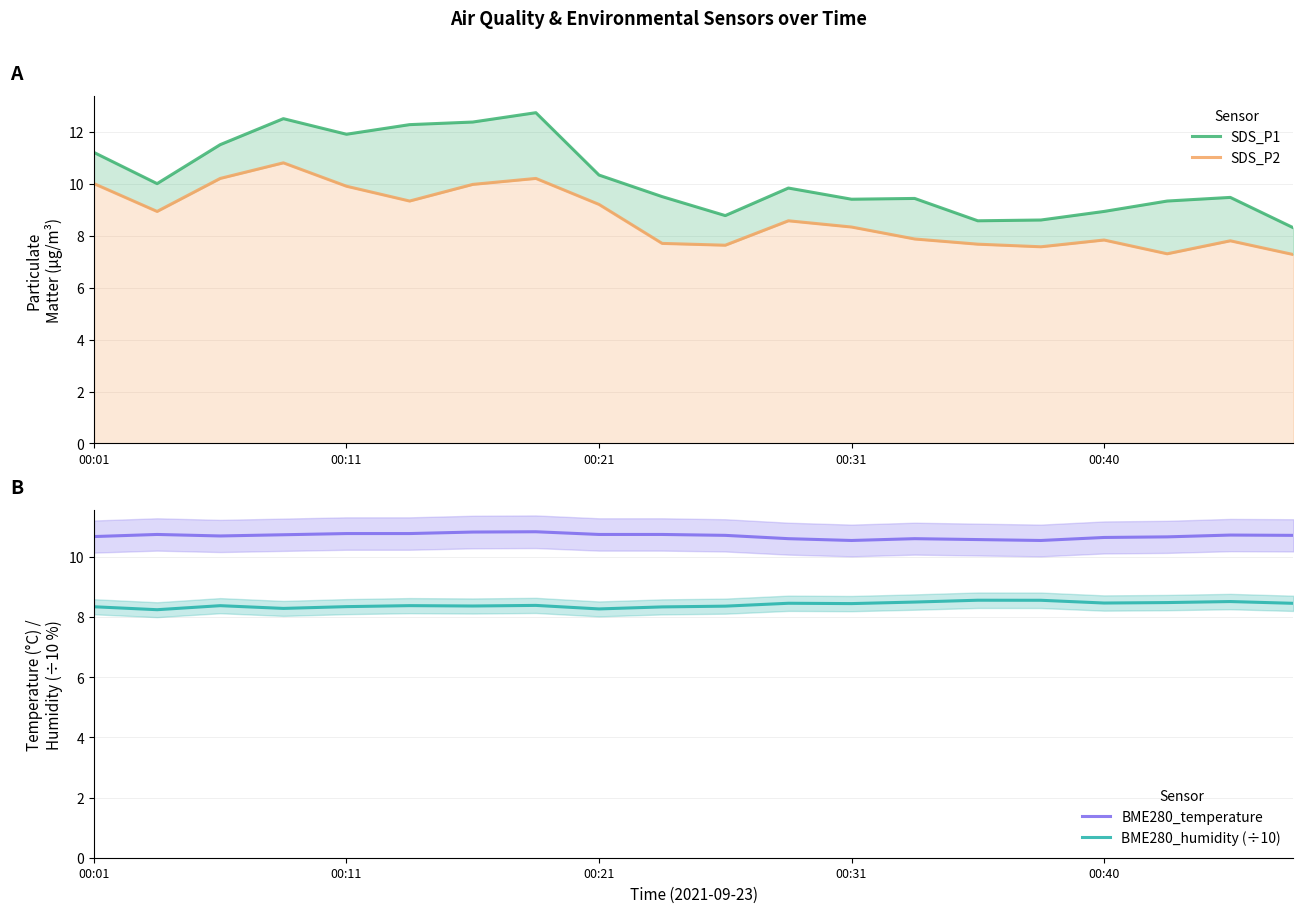

At how many categories does at least one series exceed 10?

20